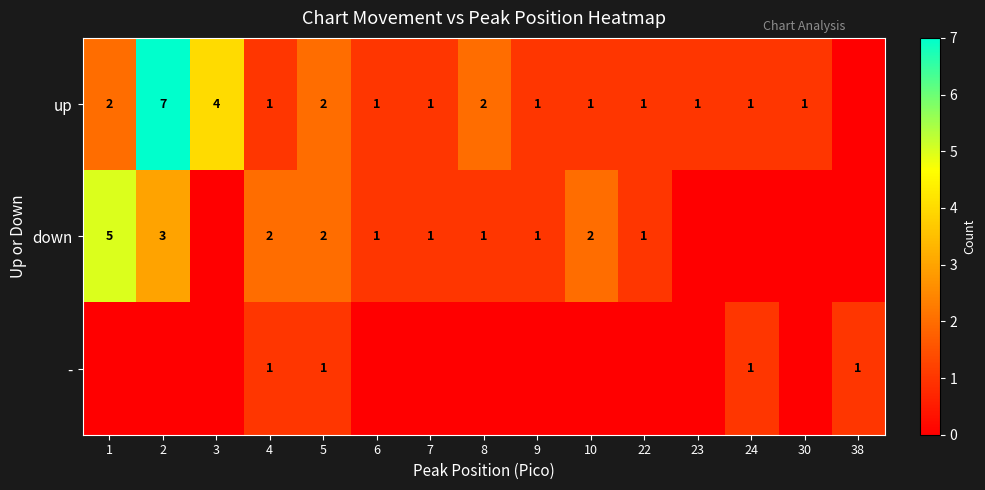

The value of - at 38 is 2. True or false?

False